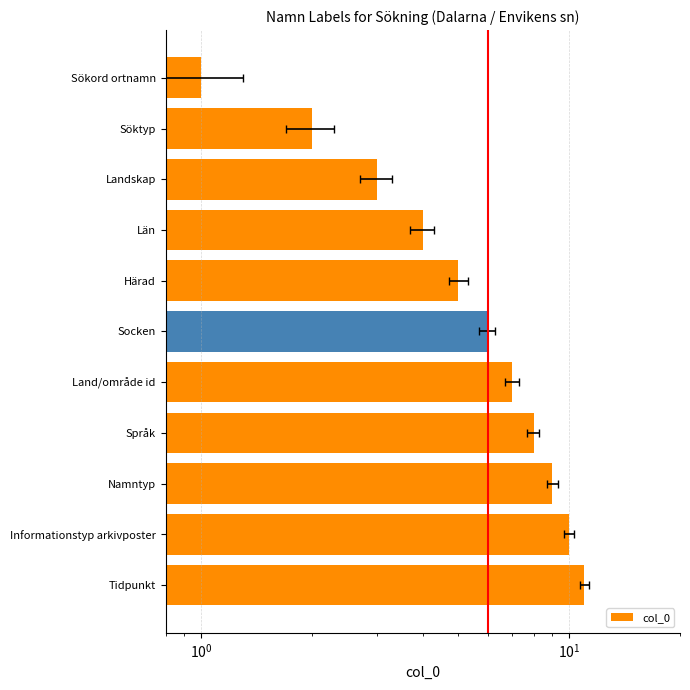

What is the greatest value displayed?

11